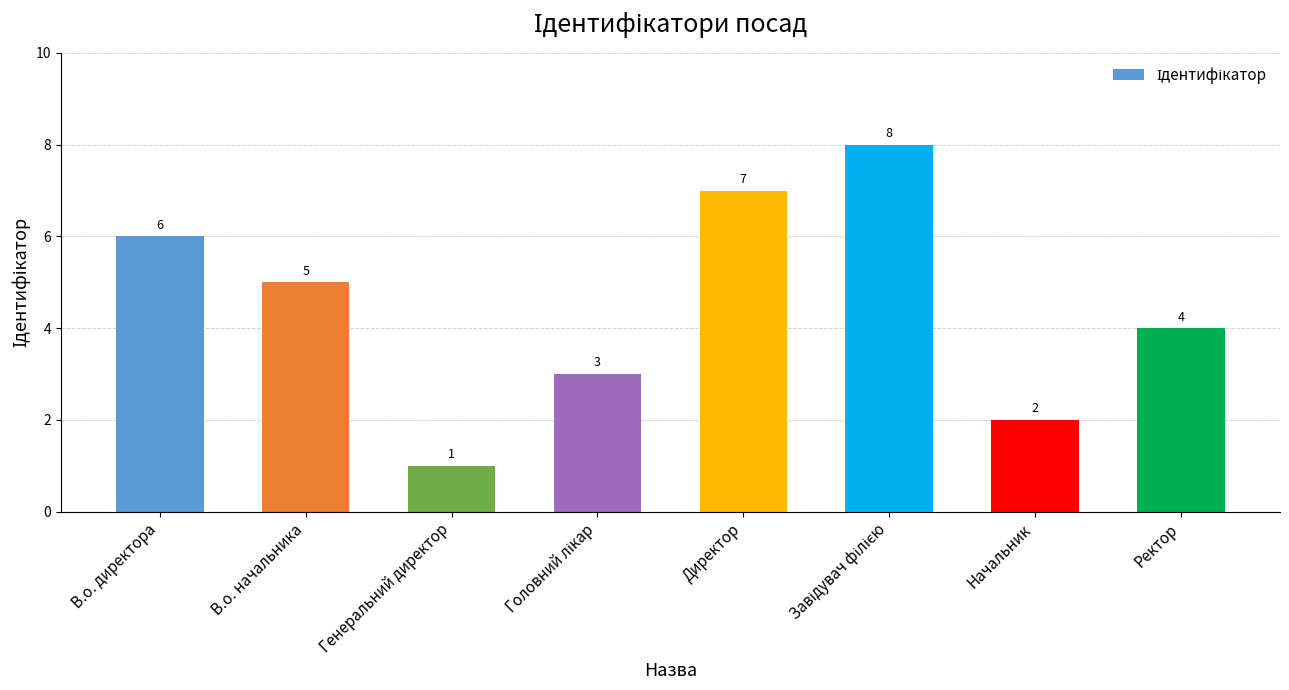

What is the minimum value shown in the chart?

1